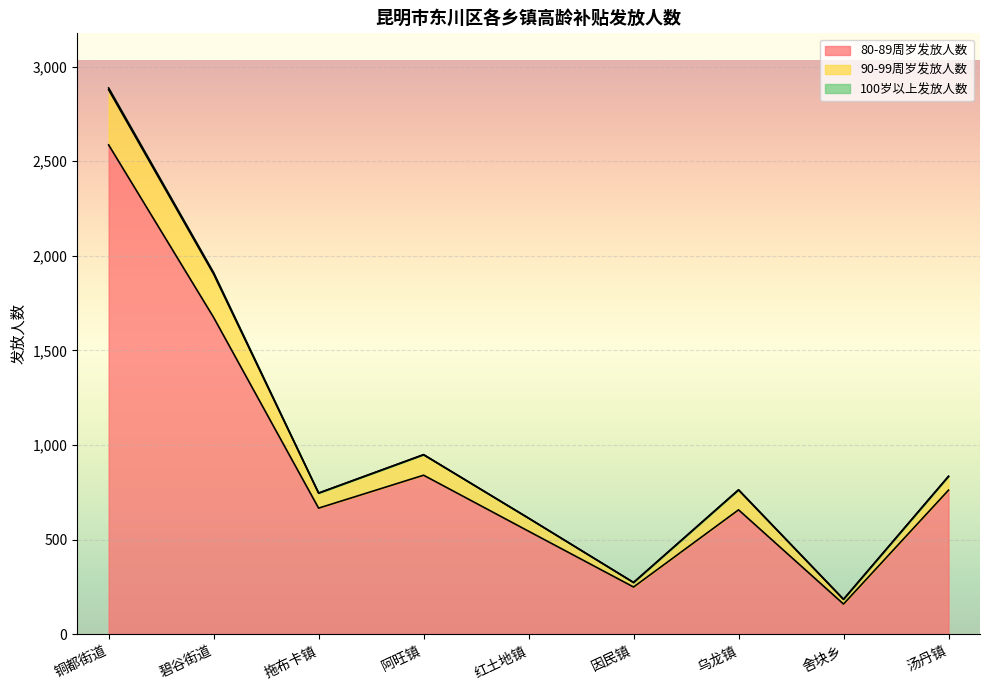

True or false: 90-99周岁发放人数 and 80-89周岁发放人数 intersect in this chart.

False